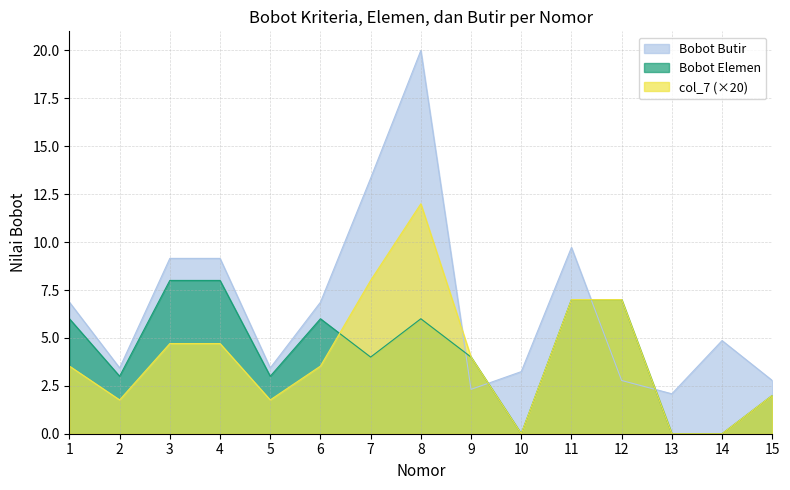

Which series has the largest range (max minus min)?

Bobot Butir